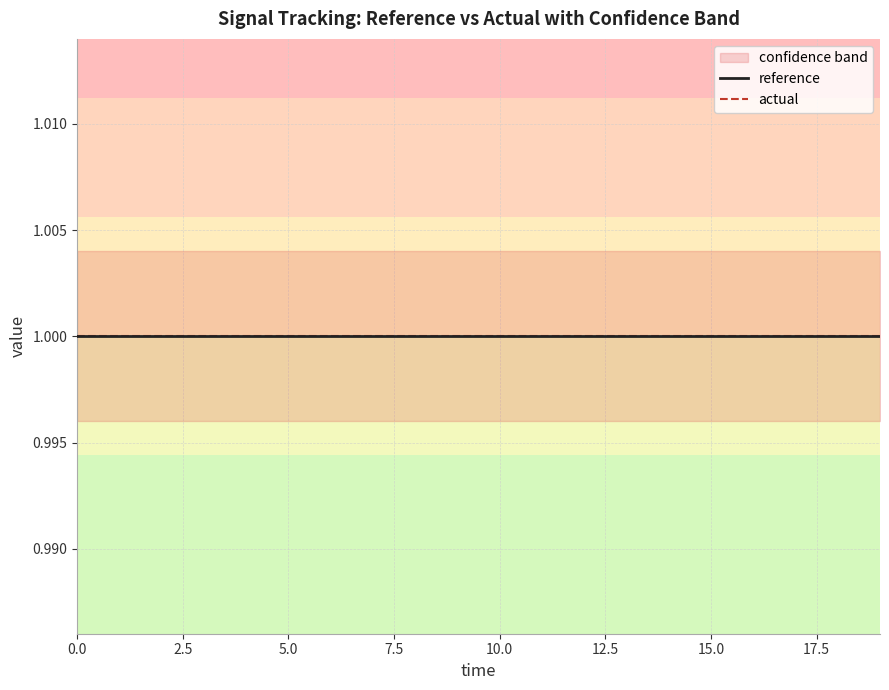

At how many categories does at least one series exceed 1?

20